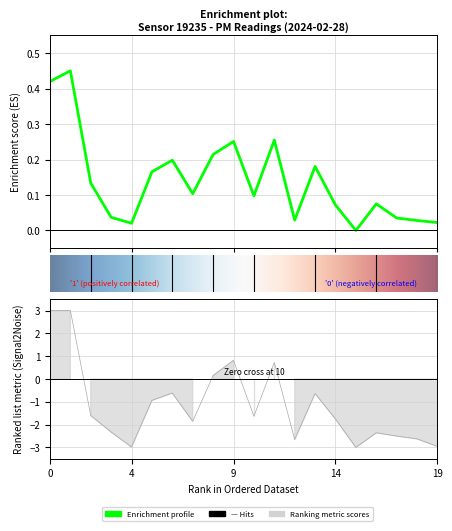

How many series are shown in this chart?

1